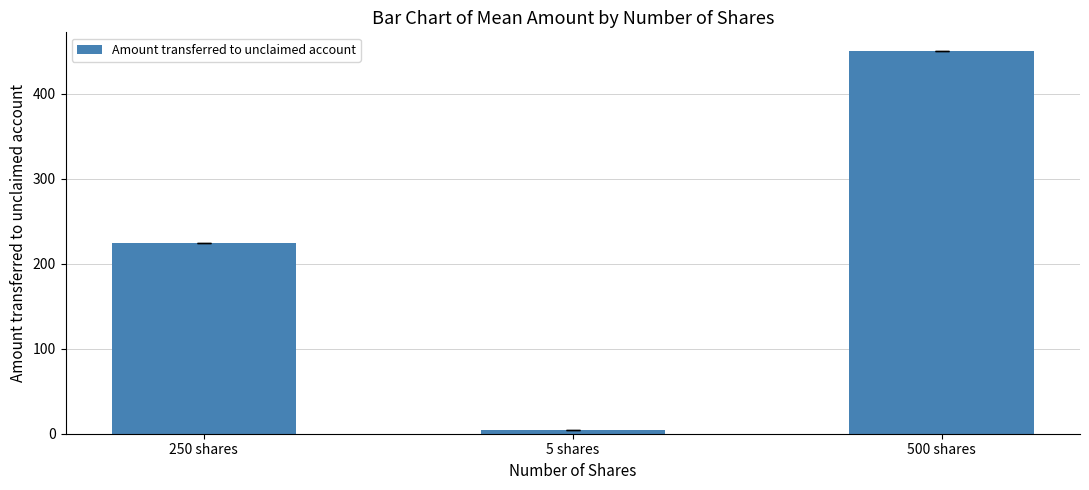

Reading left to right, transcribe all the data shown in this chart.

225.0	4.5	450.0